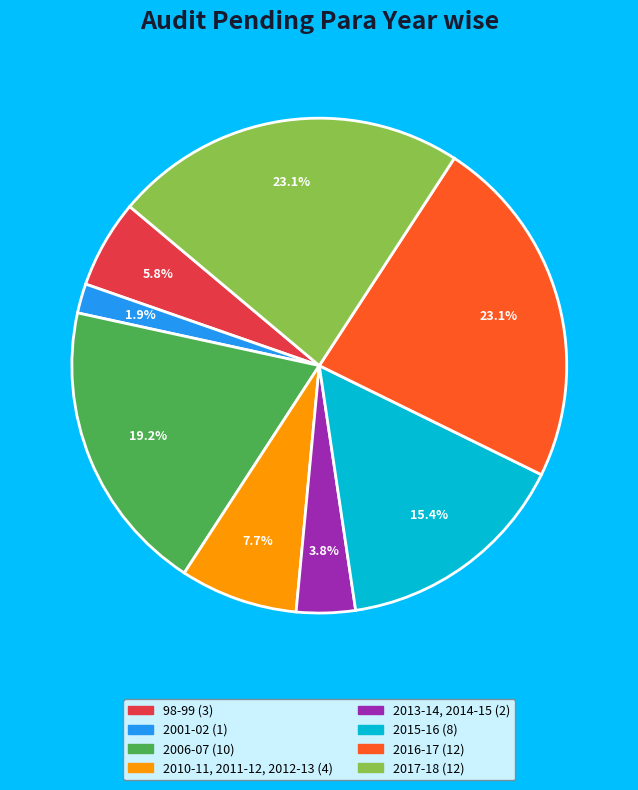

What is the smallest slice in the pie chart?

2001-02